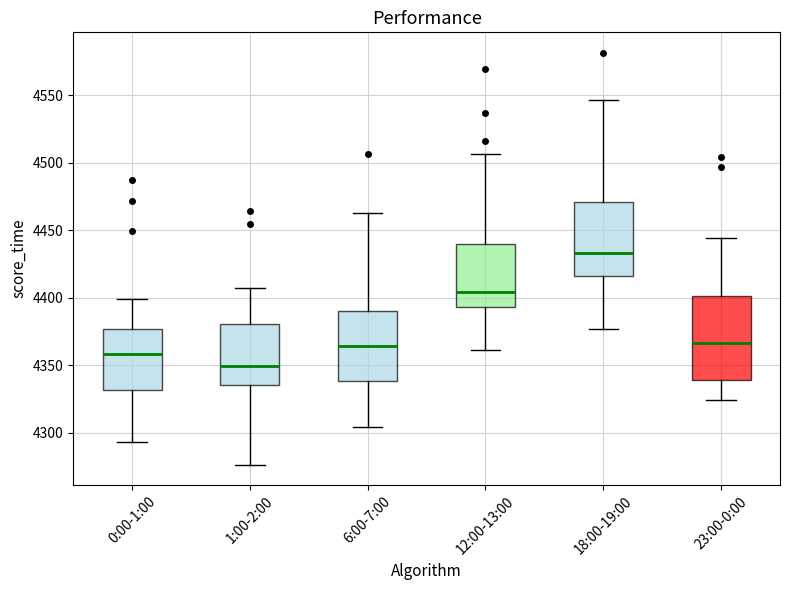

Reading left to right, transcribe this box plot: for each box, give where its median line is, the range the box spans, and where its two whiskers end, as read against the y-axis. The values are not printed on the chart, so give them approximately, as read against the axis.

0:00-1:00: median 4360, box 4330 to 4375, whiskers 4295 to 4400
1:00-2:00: median 4350, box 4335 to 4380, whiskers 4275 to 4405
6:00-7:00: median 4365, box 4340 to 4390, whiskers 4305 to 4465
12:00-13:00: median 4405, box 4395 to 4440, whiskers 4360 to 4505
18:00-19:00: median 4435, box 4415 to 4470, whiskers 4375 to 4545
23:00-0:00: median 4365, box 4340 to 4400, whiskers 4325 to 4445